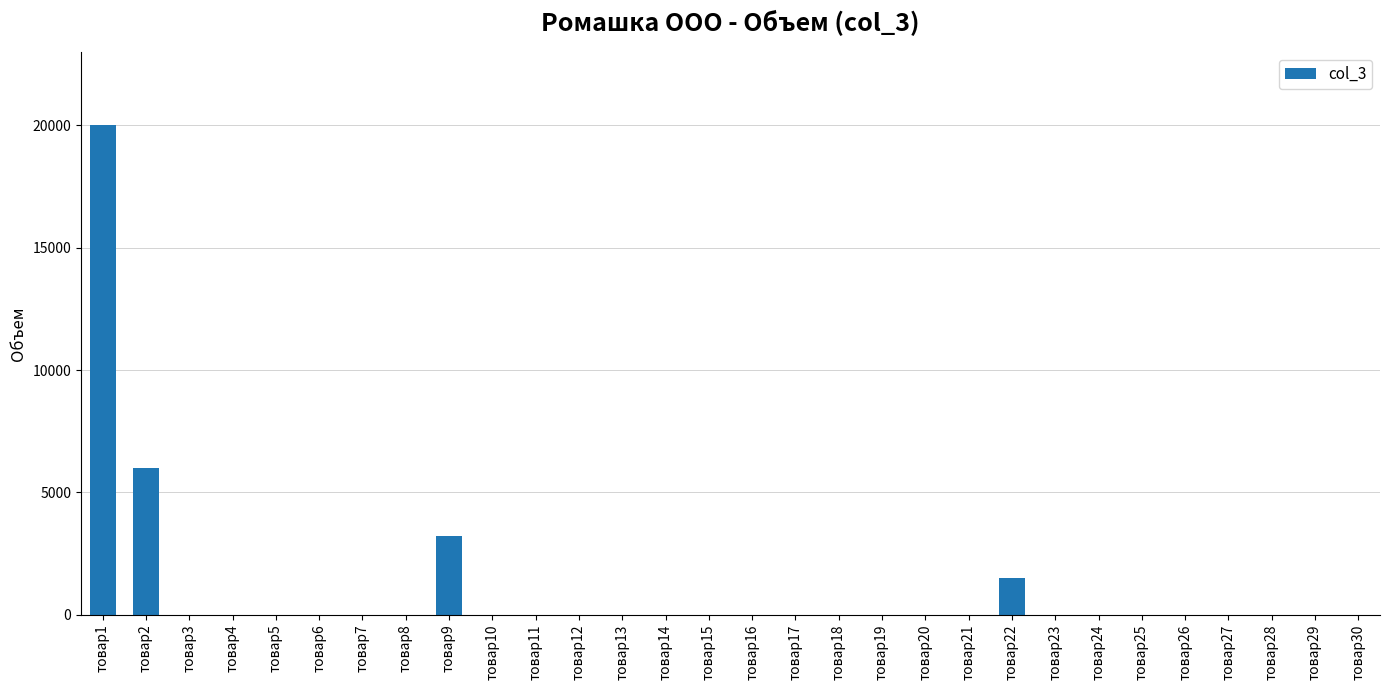

What is the sum of all values?

30700